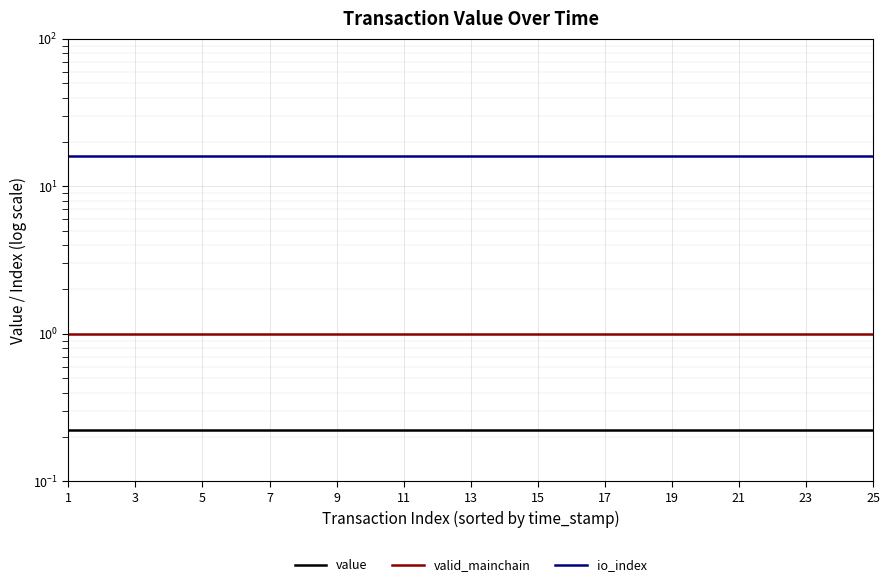

Is it true that io_index equals 16.0 at 21?

True